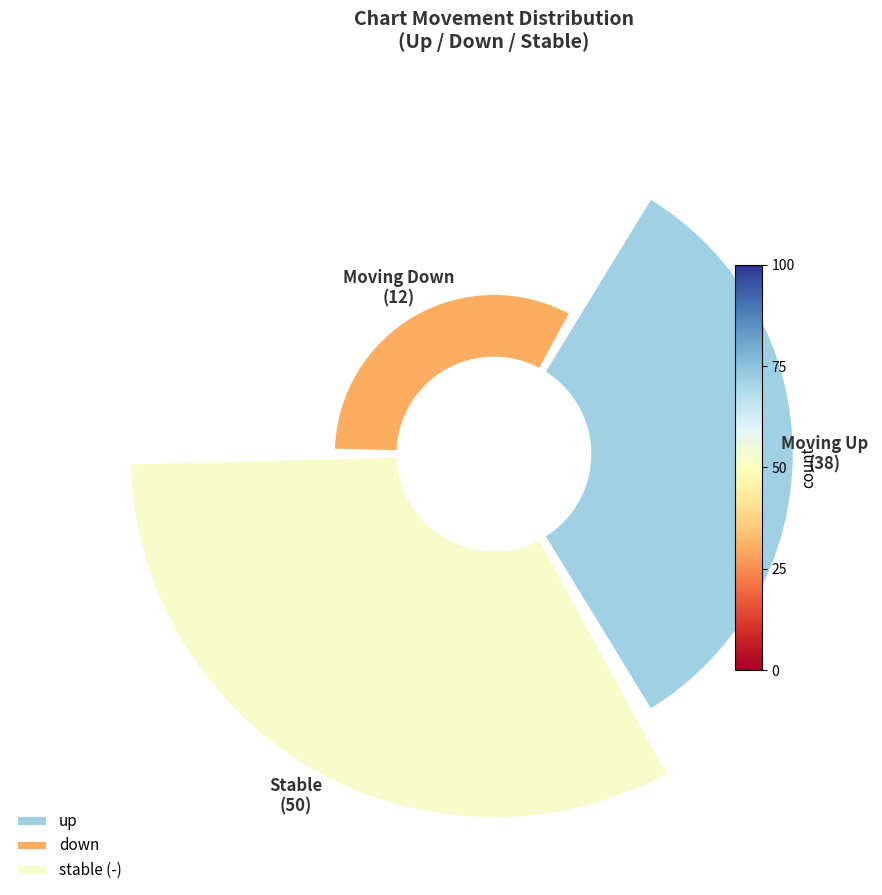

What is the largest slice in the pie chart?

-